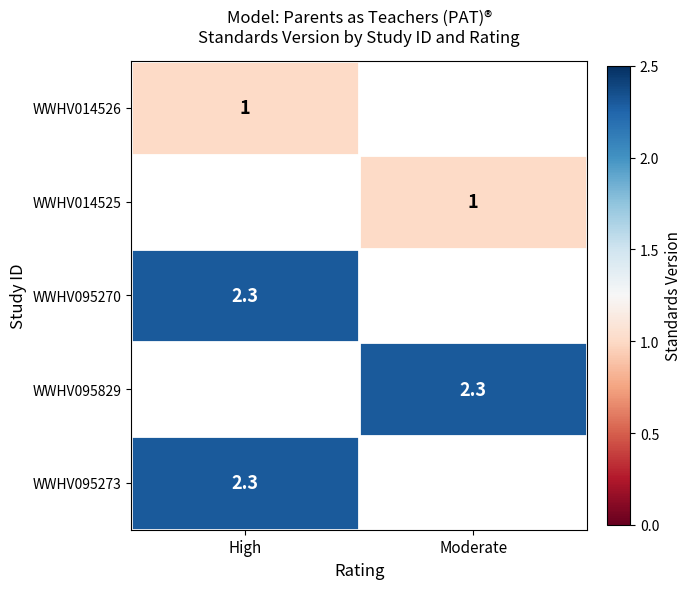

Count the number of categories in the chart.

2